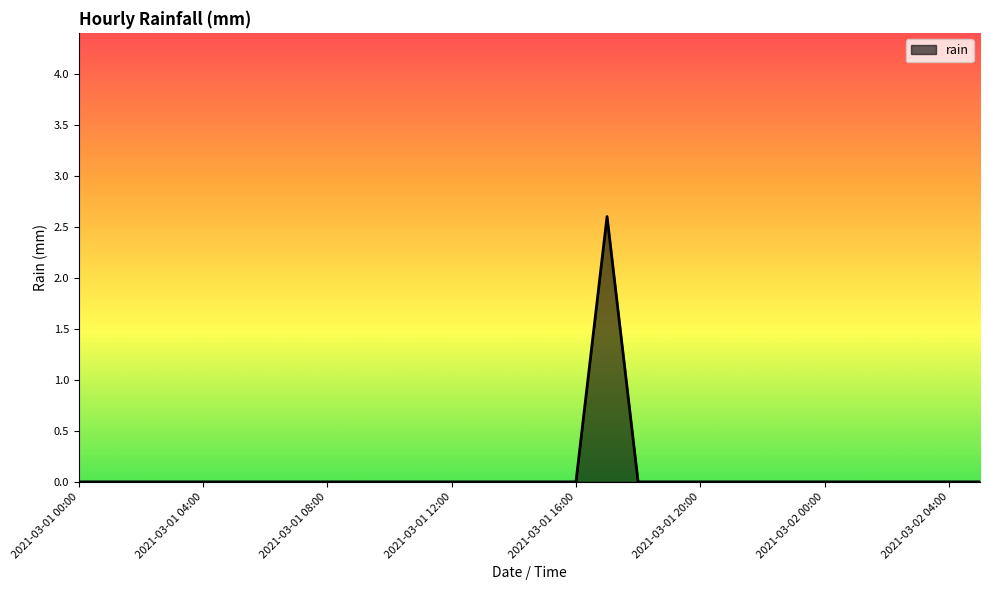

How many distinct data groups are displayed?

1